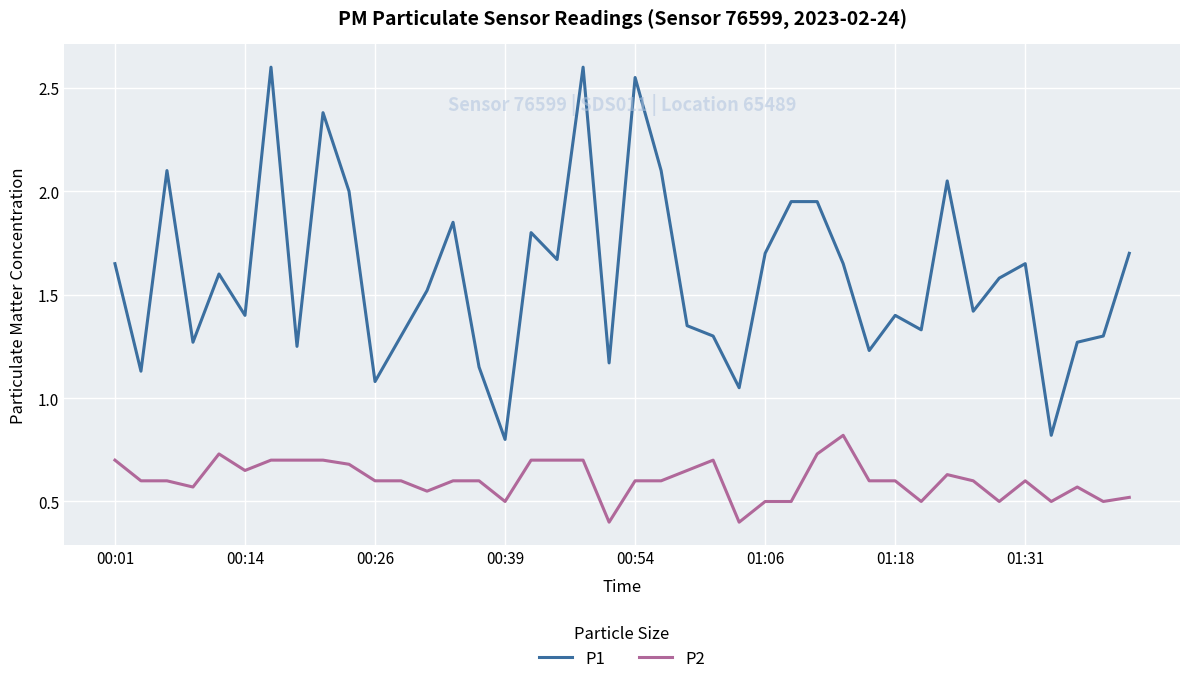

List the series in order of their overall mean, lowest first.

P2, P1